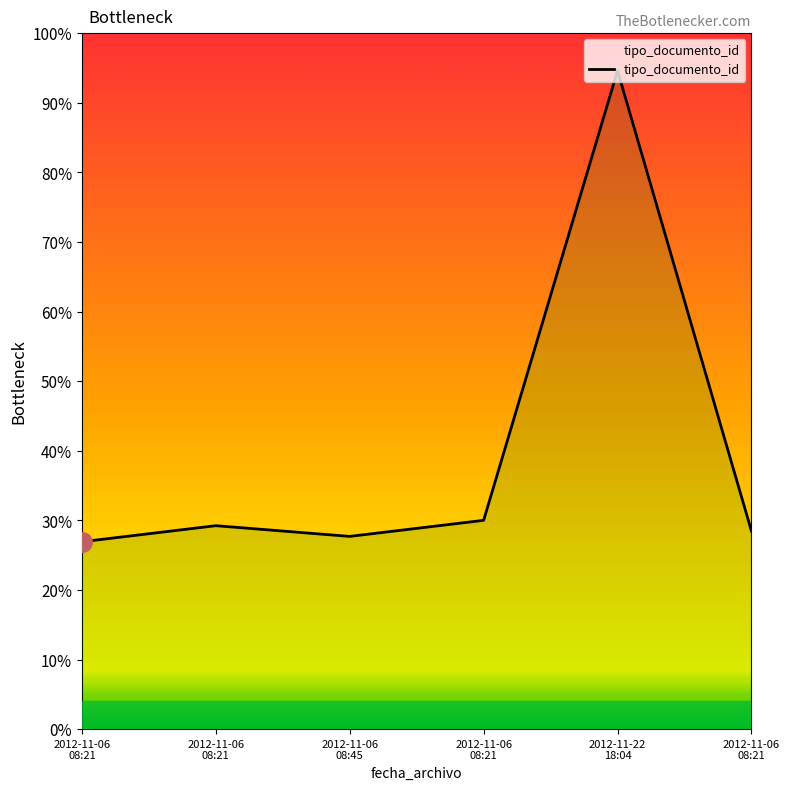

What is the value of the 1st point from the left?

26.9